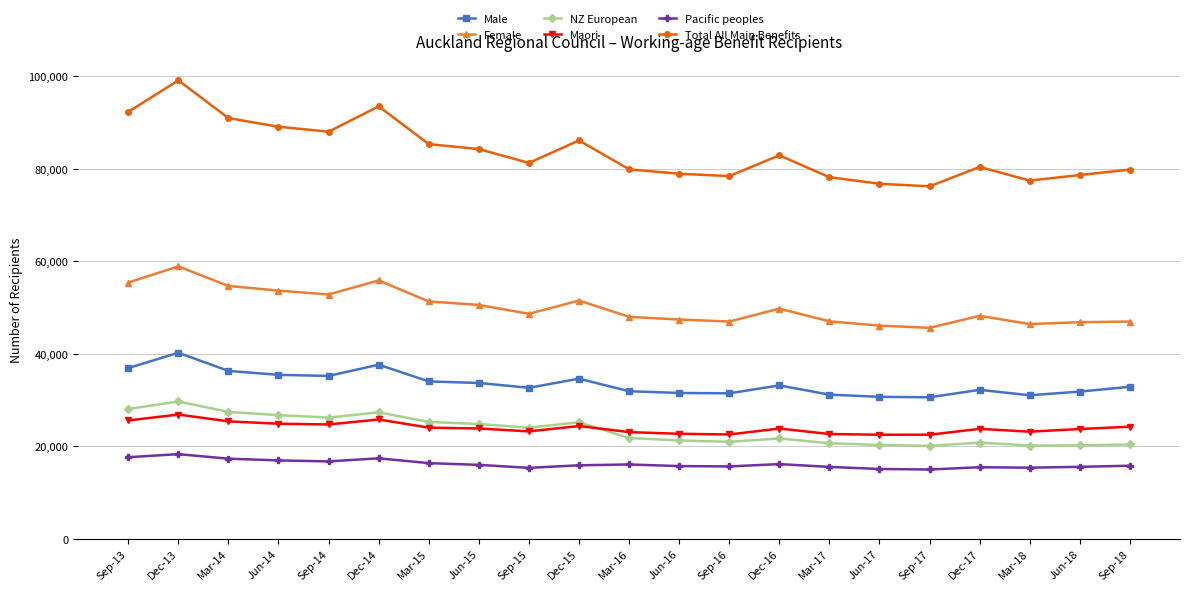

True or false: Total All Main Benefits and NZ European cross at least once.

False